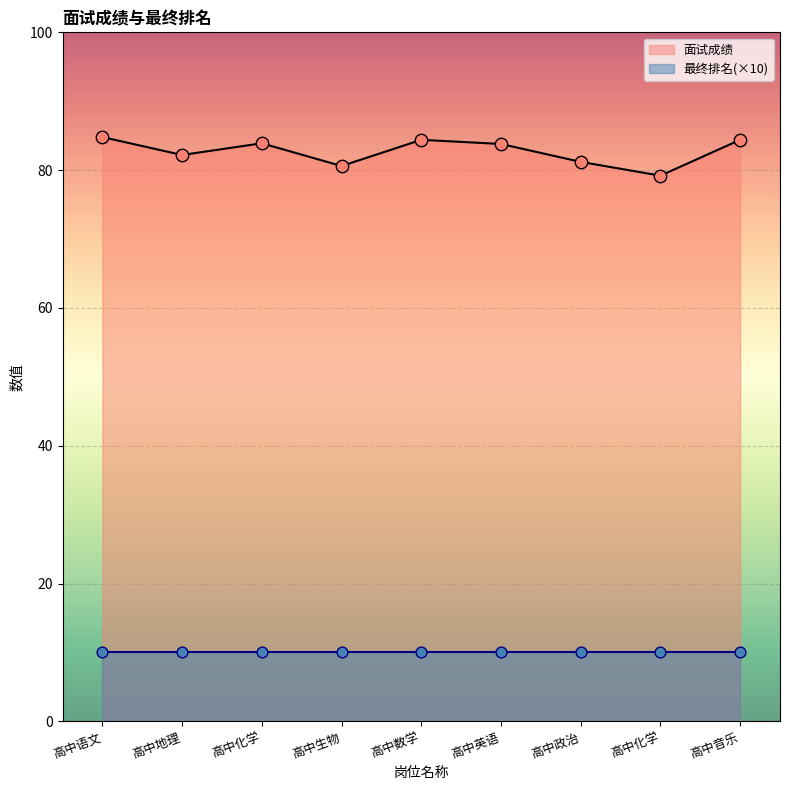

Which has a higher value, 高中音乐 or 高中数学?

高中音乐